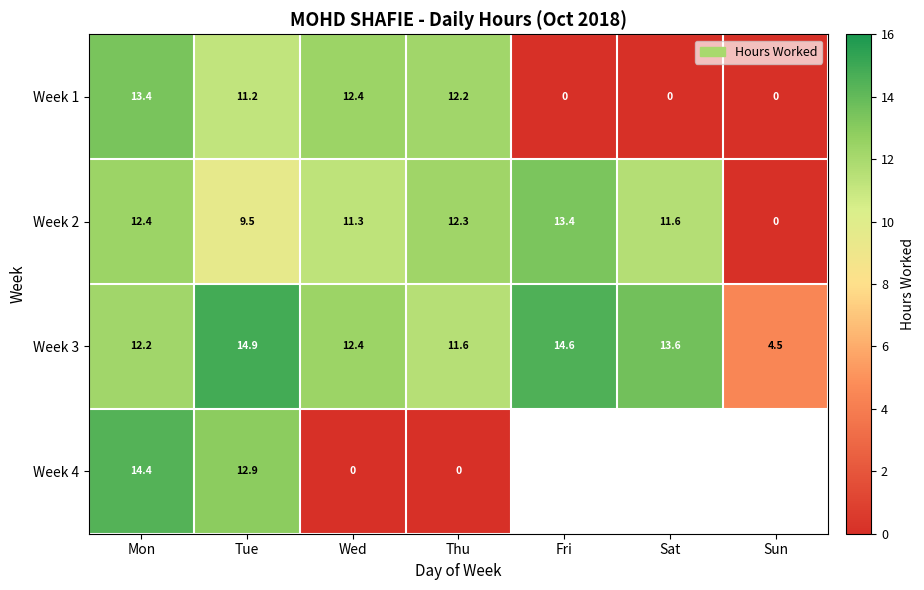

What is the average value of the Week 1 series?

7.0